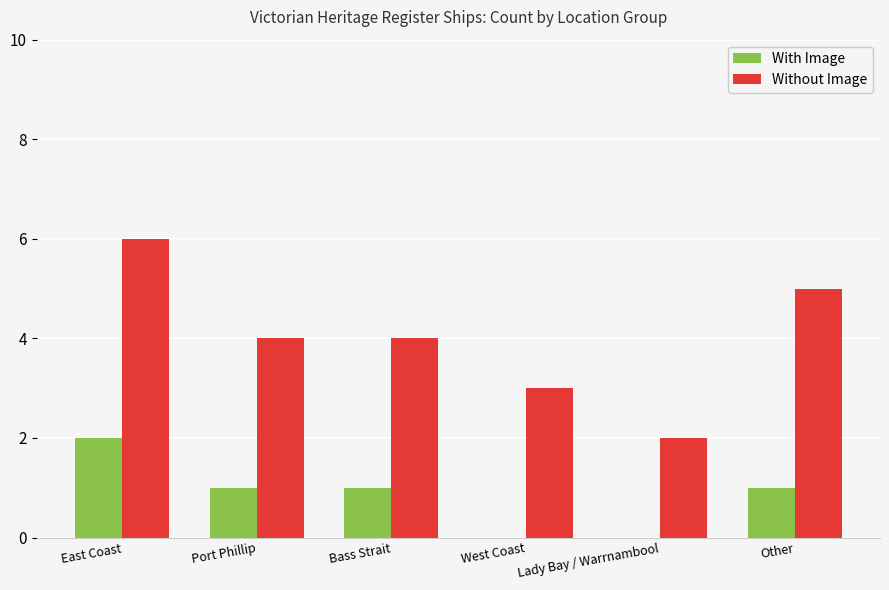

Which series has the largest total across all categories?

Without Image